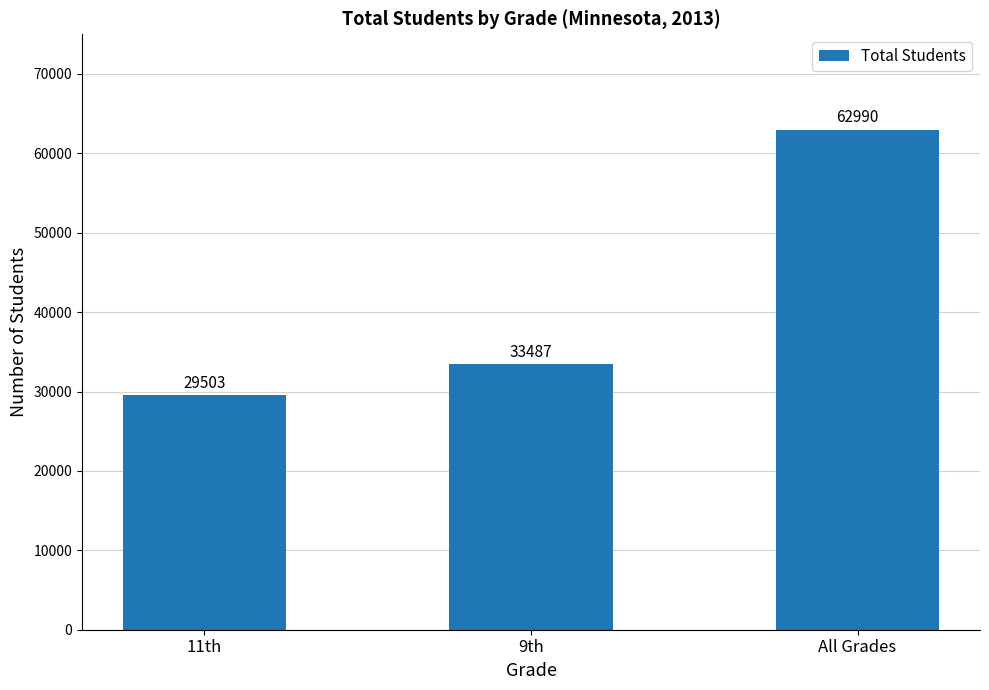

Are the bars horizontal?

No